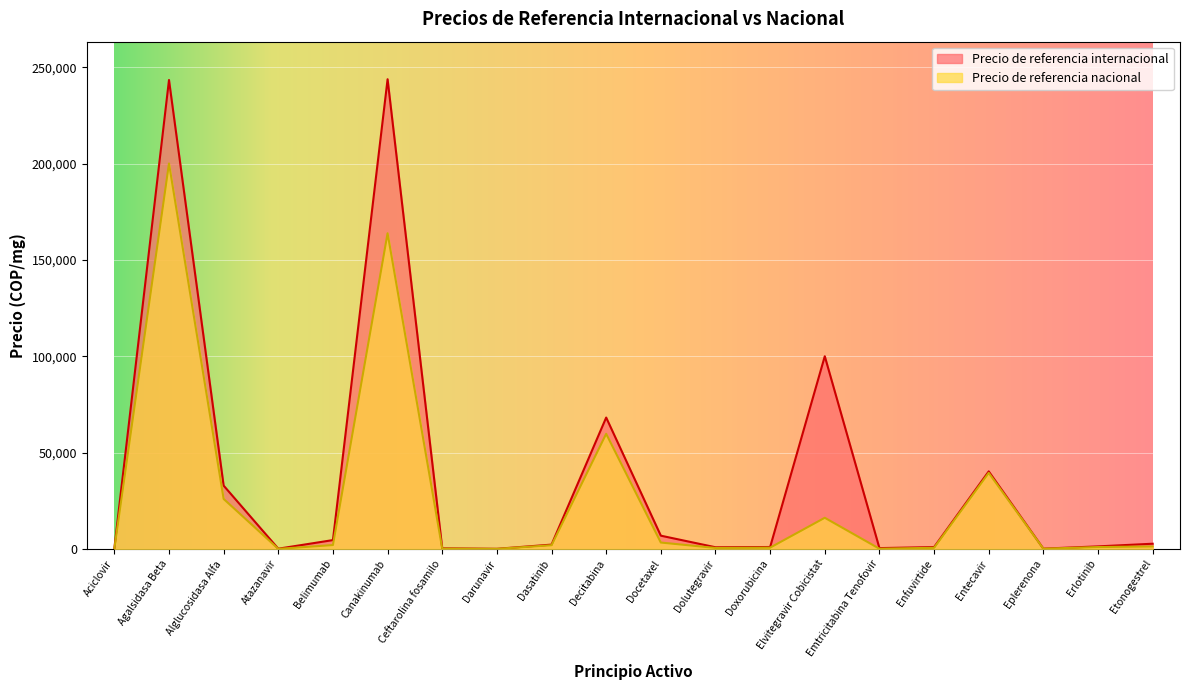

What is the lowest value of the Precio de referencia nacional series?

12.2